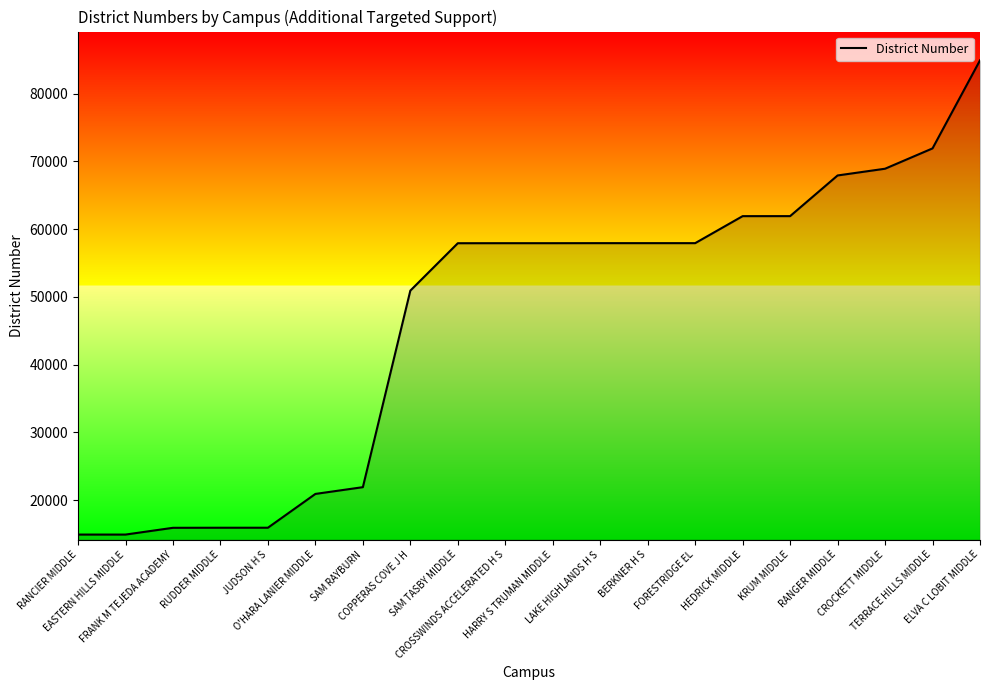

What is the greatest value displayed?

84901